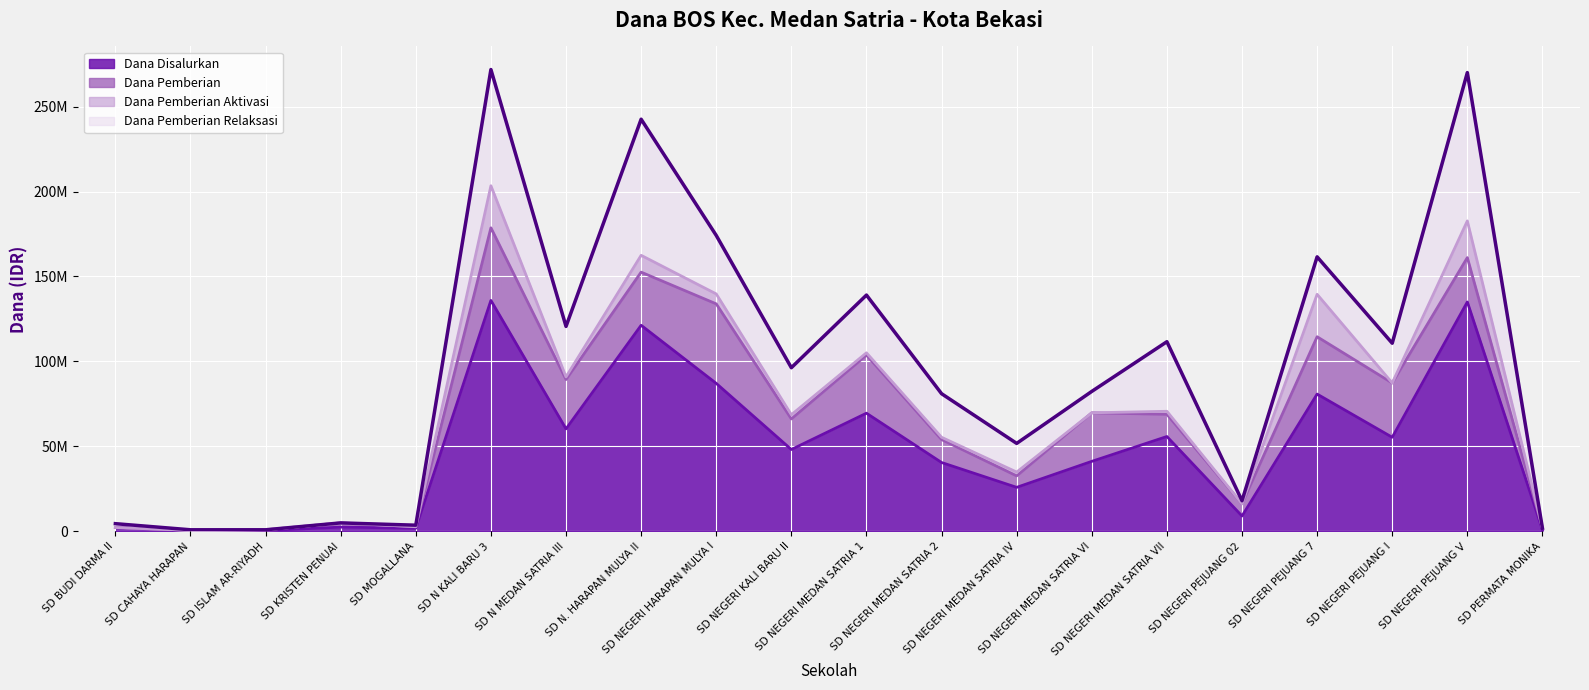

What is the difference between the Dana Pemberian Relaksasi values at SD BUDI DARMA II and SD NEGERI KALI BARU II?

25425000